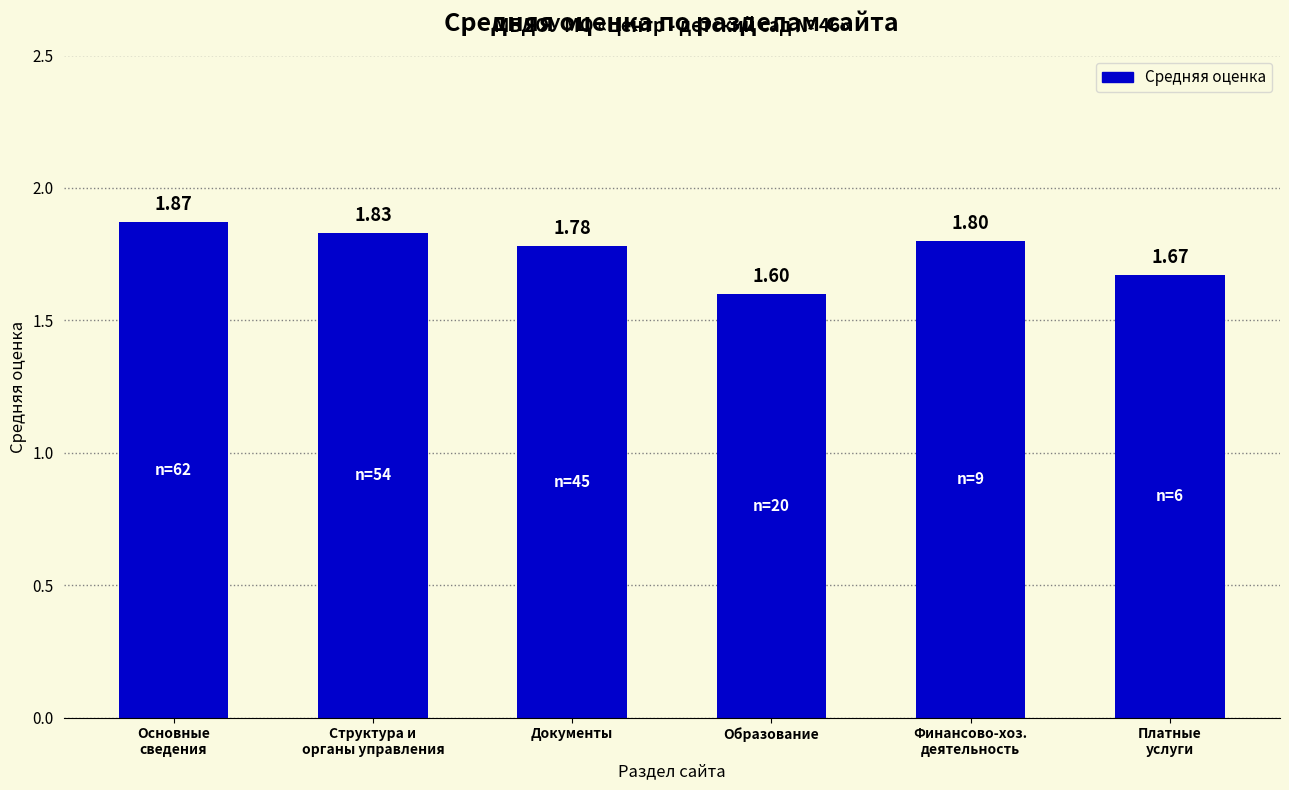

What is the label of the 3rd bar from the right?

Образование